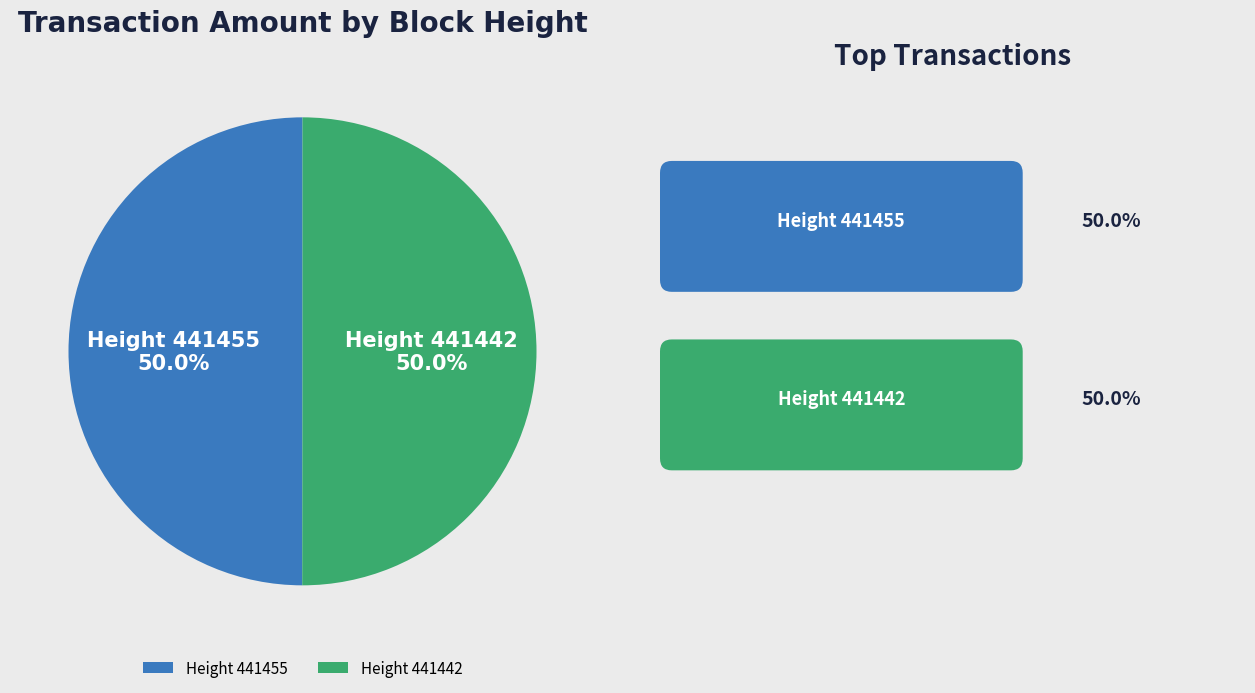

Combined, do Height 441442 and Height 441455 account for over 50%?

Yes